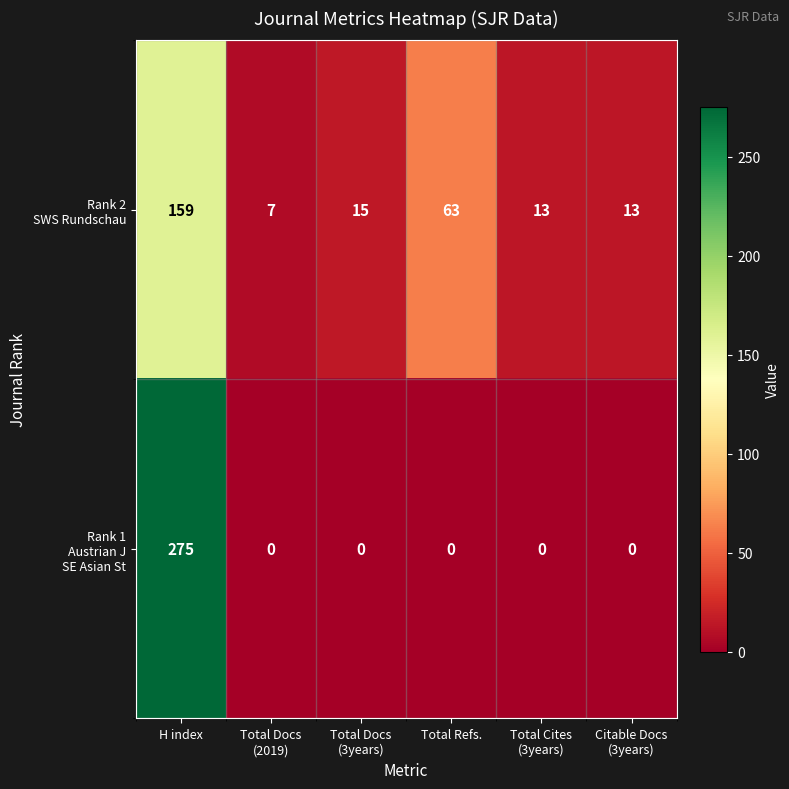

At which category is the sum across all series the highest?

H index